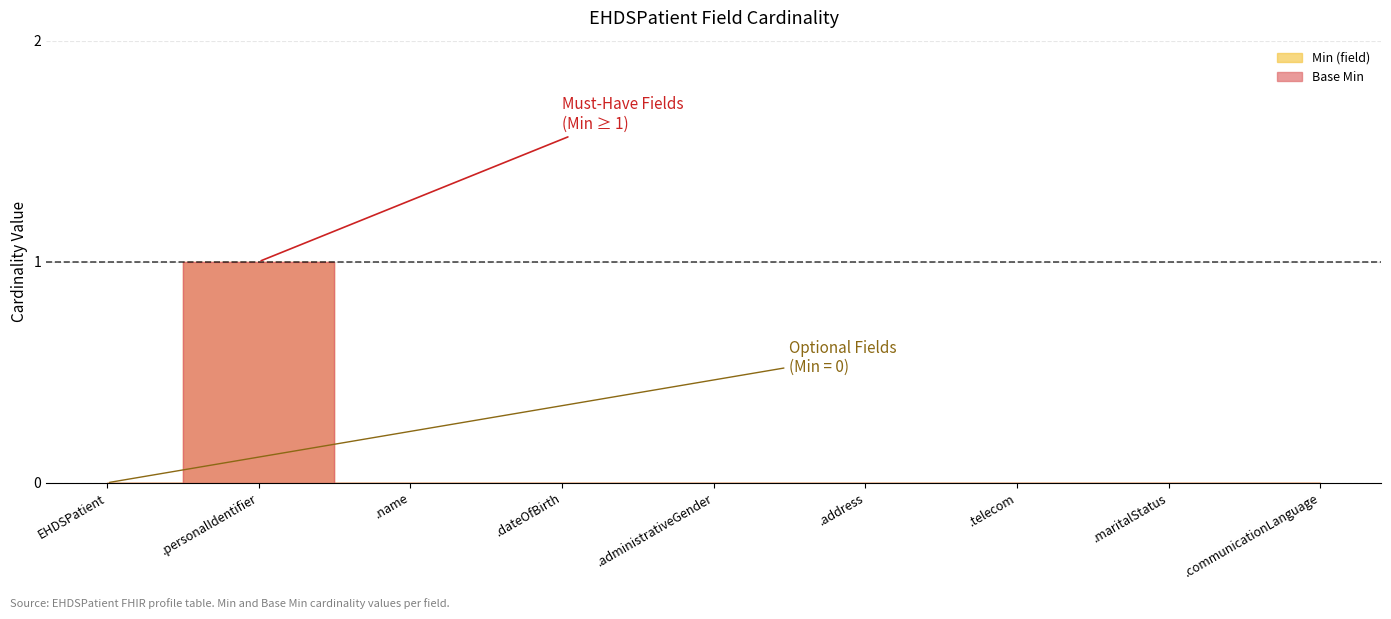

Does the chart have visible grid lines?

Yes